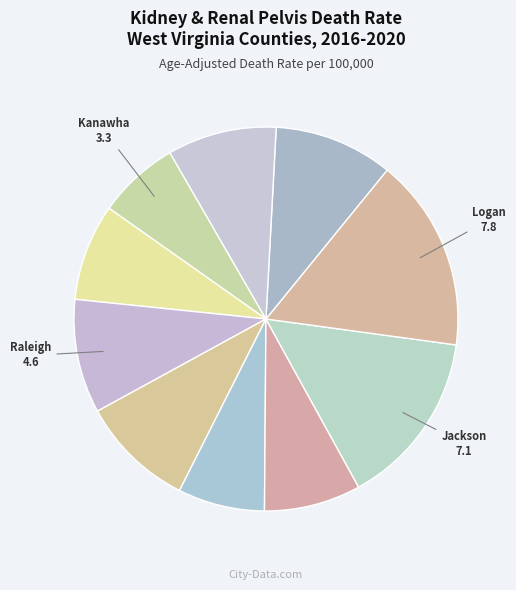

How many segments does this pie chart have?

10